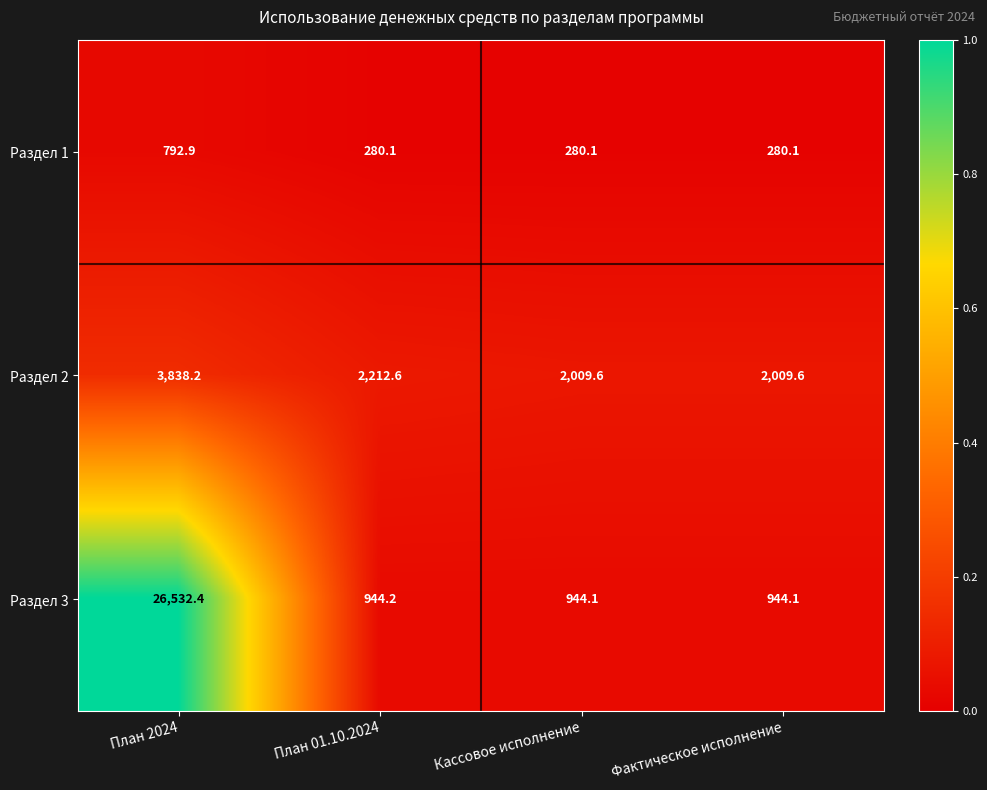

Rank the series by their maximum value, from lowest to highest.

Раздел 1, Раздел 2, Раздел 3